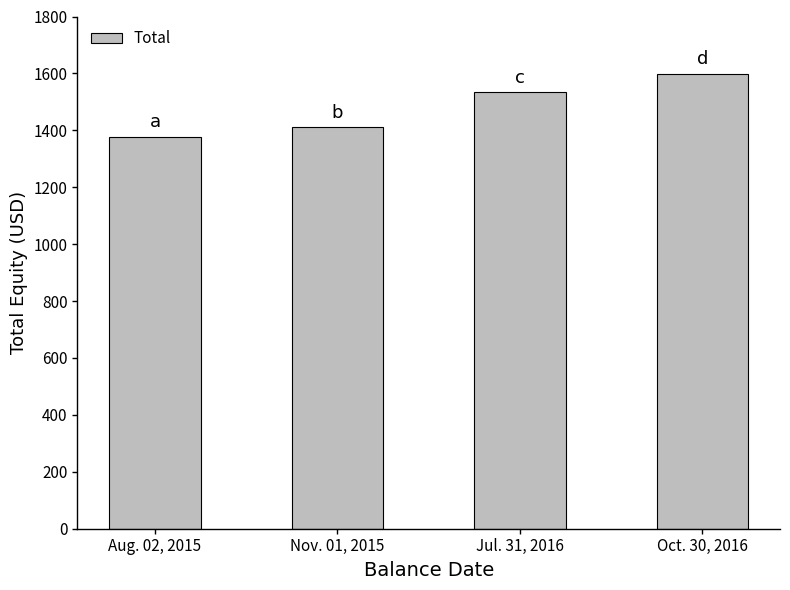

Does the chart contain stacked bars?

No